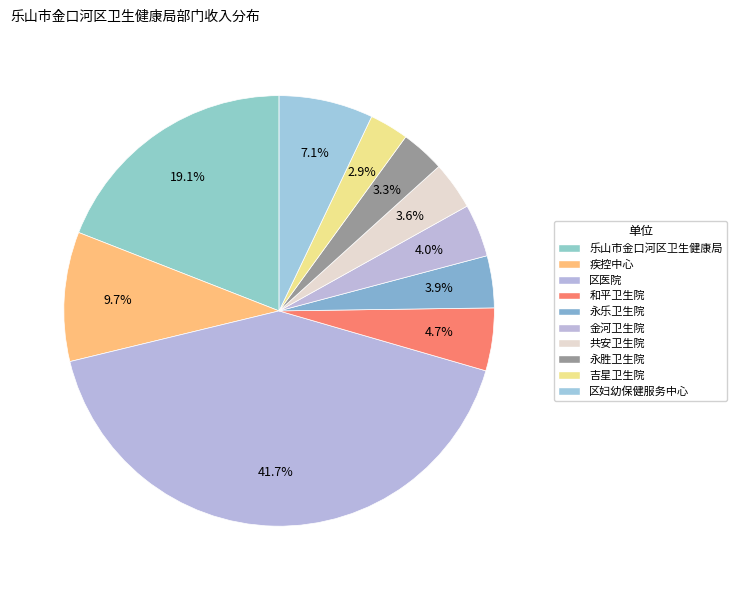

How much of the chart is everything except 区医院?

58.3%